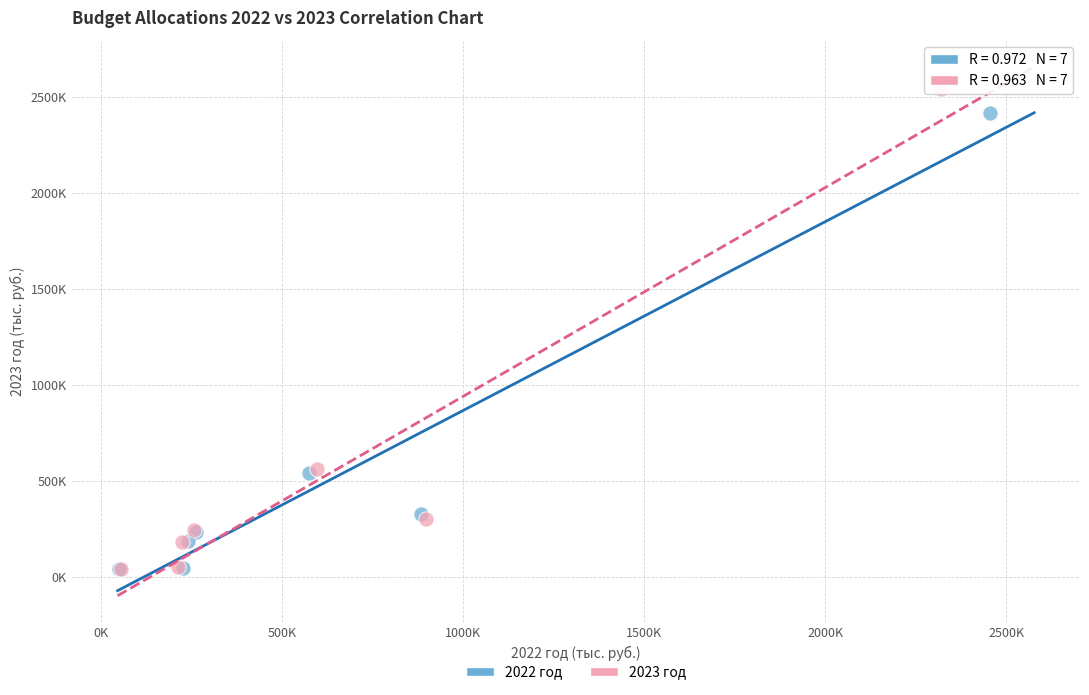

Which series contains the highest Y value?

2023 год